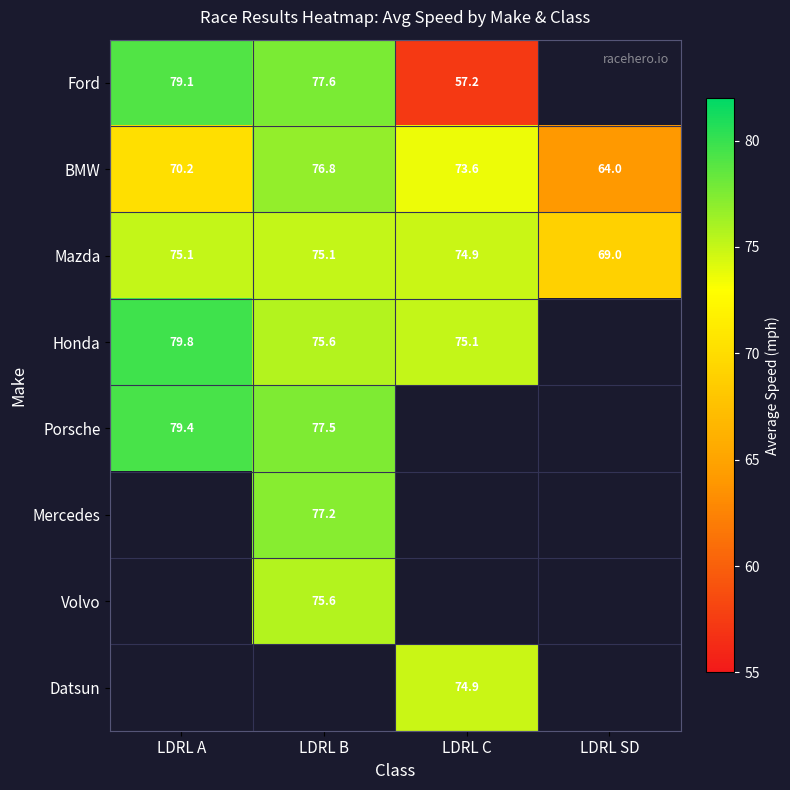

Where is Mazda nearest to the value 72?

LDRL C